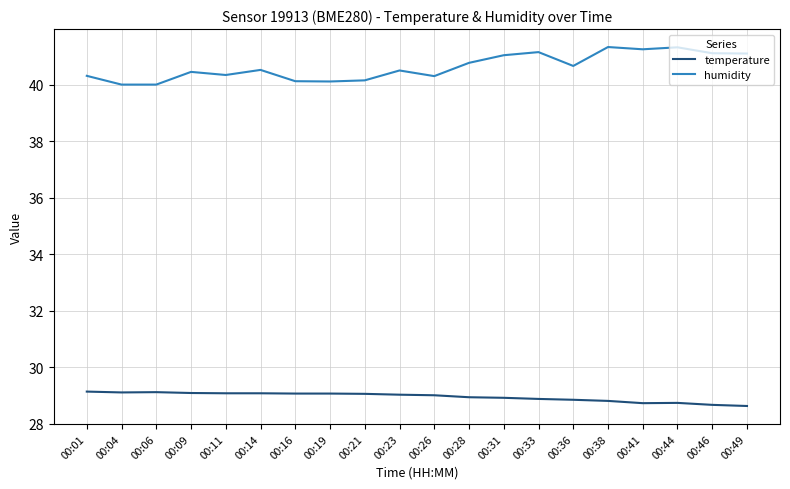

Is the value of temperature at 00:04 greater than the value of humidity at 00:09?

No